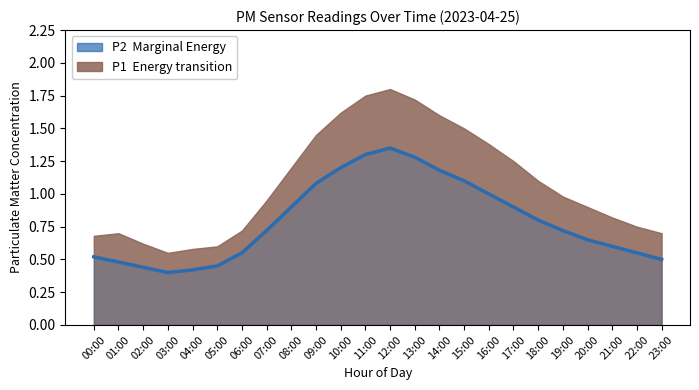

True or false: there are more than 0 points higher than both neighbors.

True